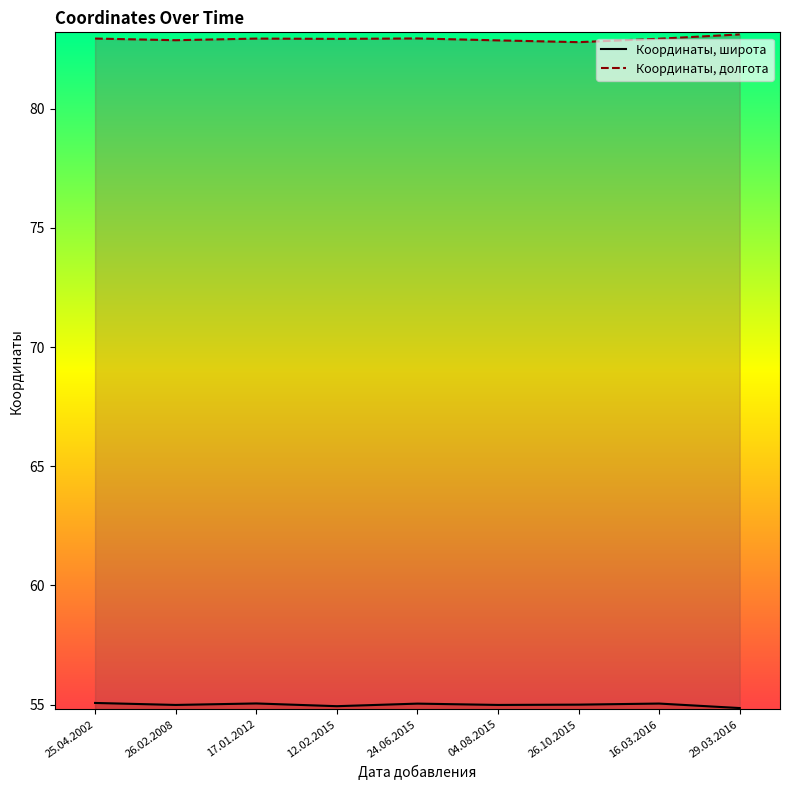

True or false: Координаты, широта and Координаты, долгота cross at least once.

False